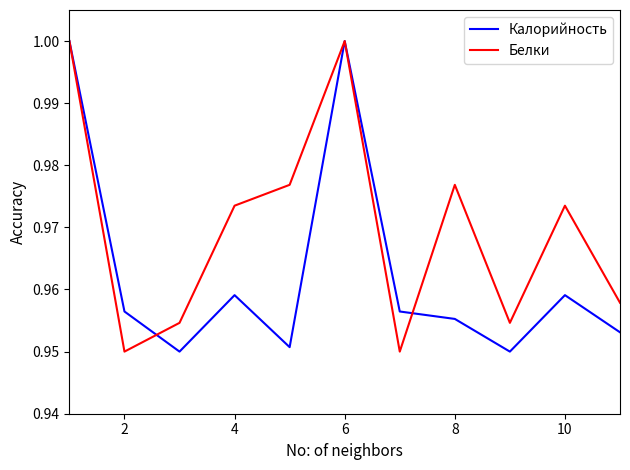

Which series has the largest total across all categories?

Белки